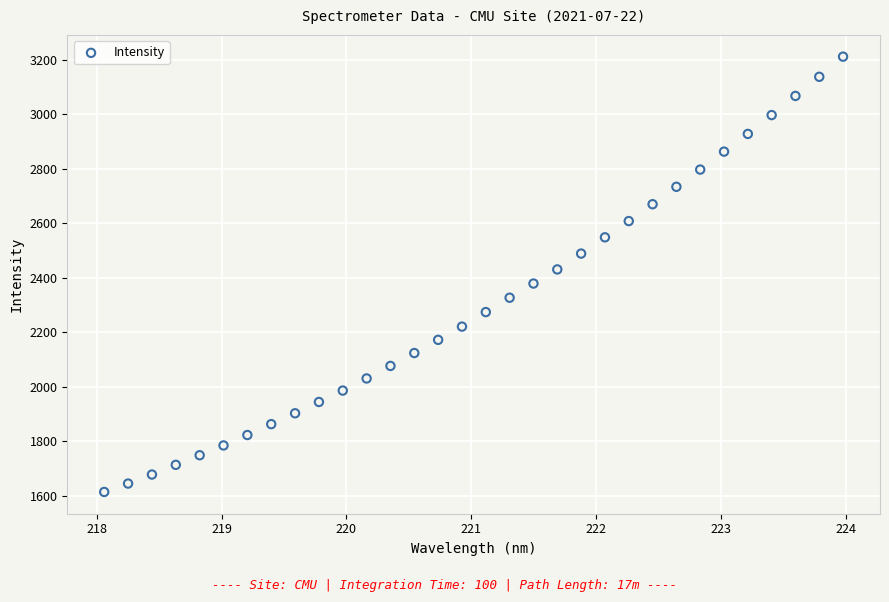

What is the range of Y values (max minus min)?

1597.0